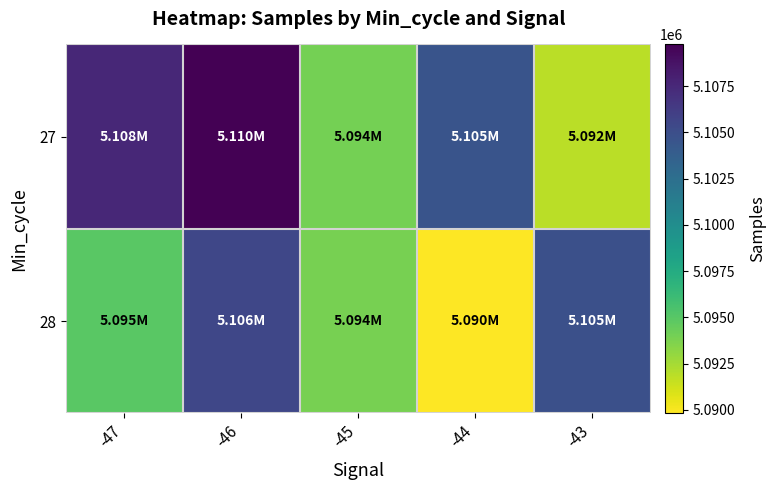

List the series in order of their overall mean, highest first.

27, 28